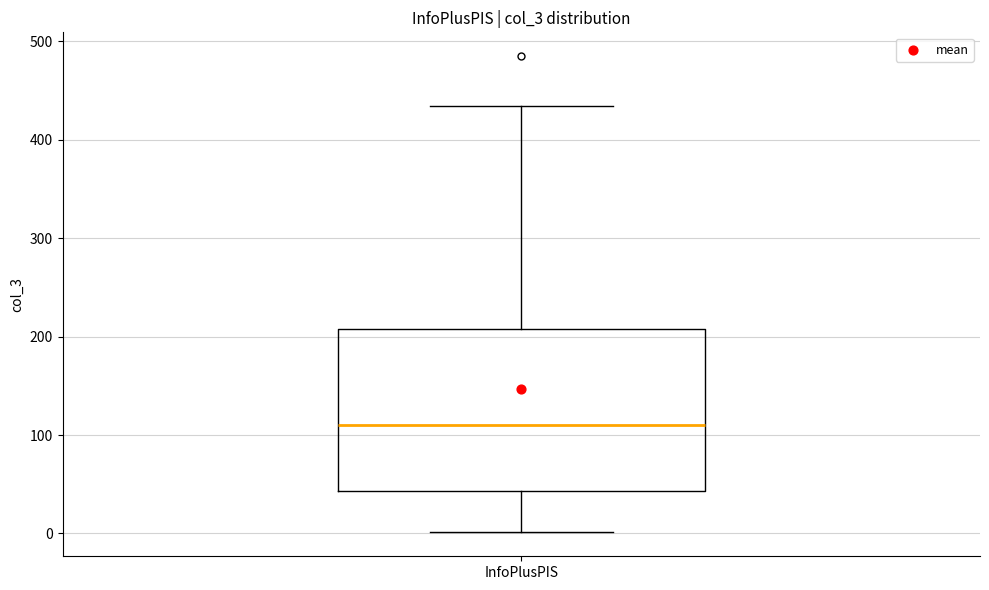

Where is the upper edge of the box for InfoPlusPIS on the y-axis? The values are not printed on the chart, so give them approximately, as read against the axis.

210